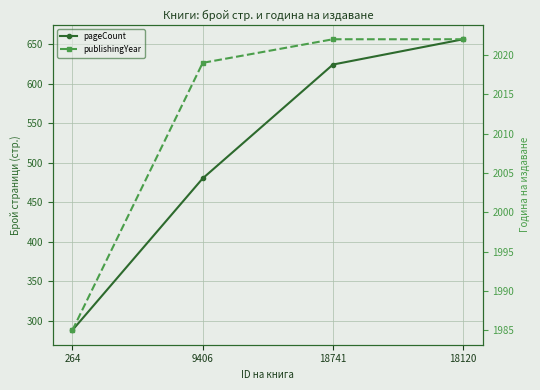

What is the average value of the pageCount series?

512